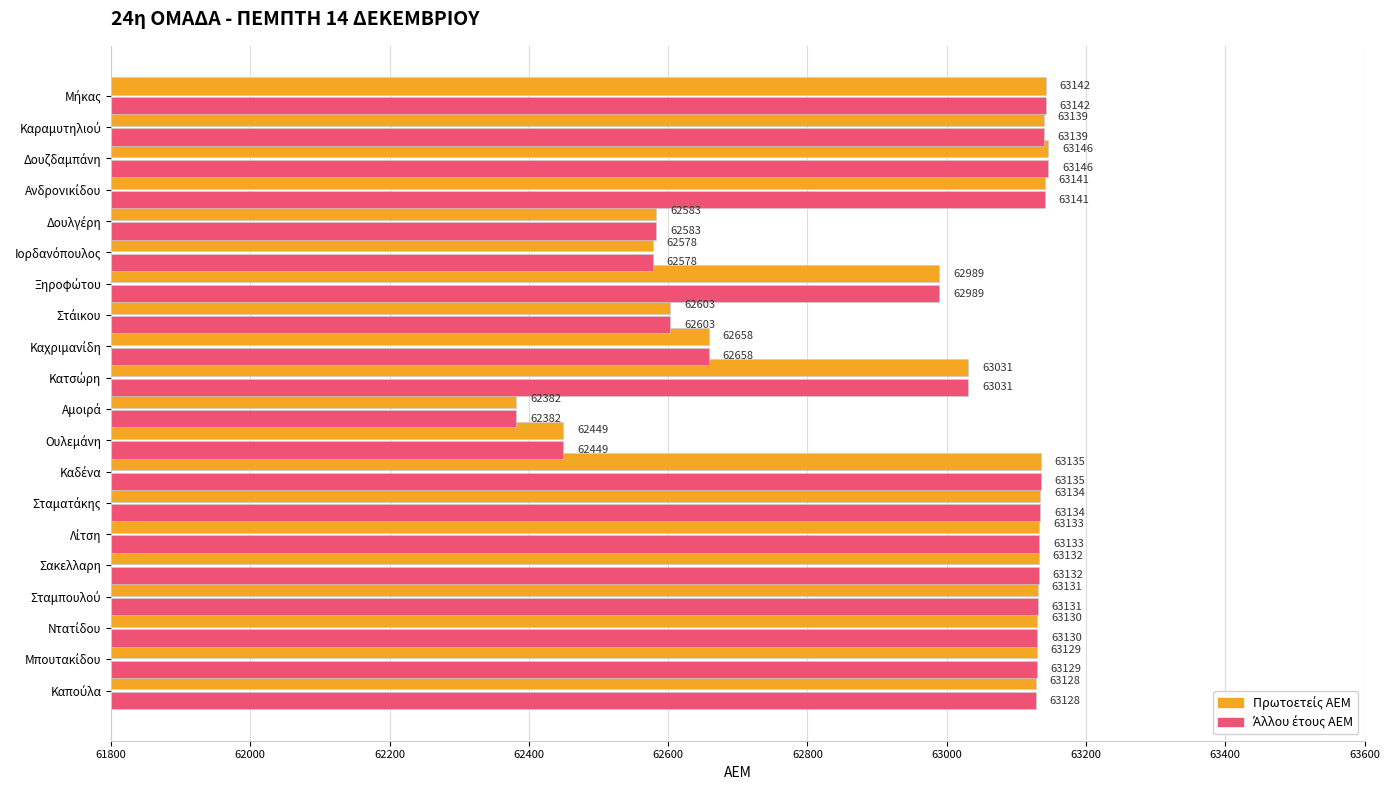

What is the smallest value displayed?

62382